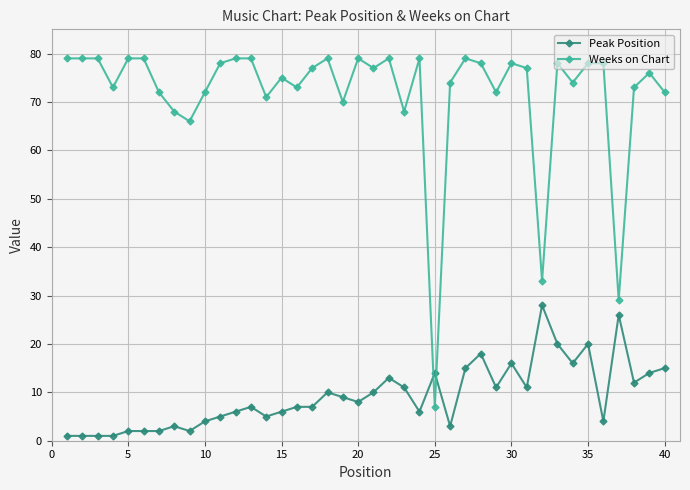

True or false: Peak Position has more than 2 points higher than both neighbors.

True